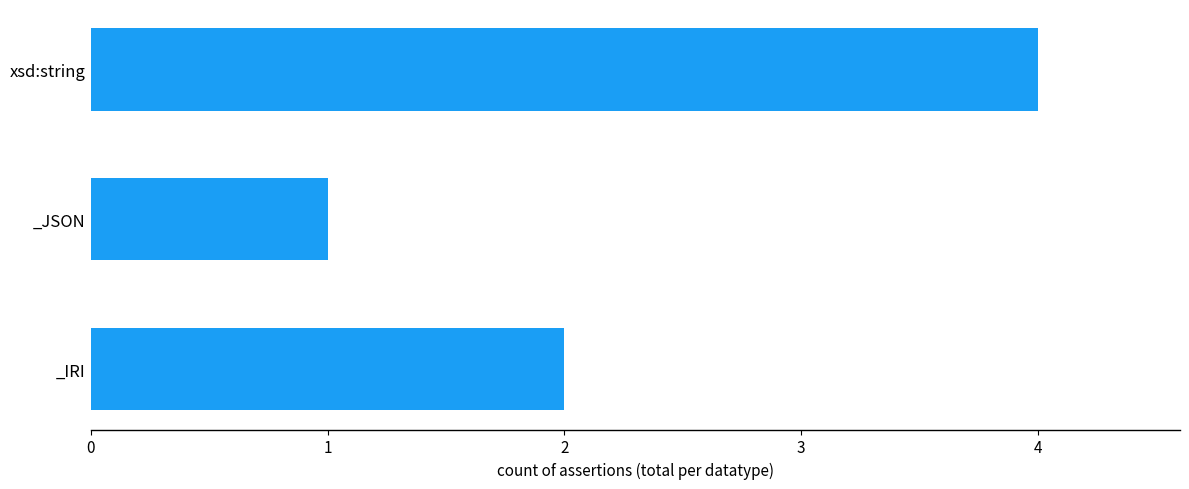

Count the number of categories in the chart.

3